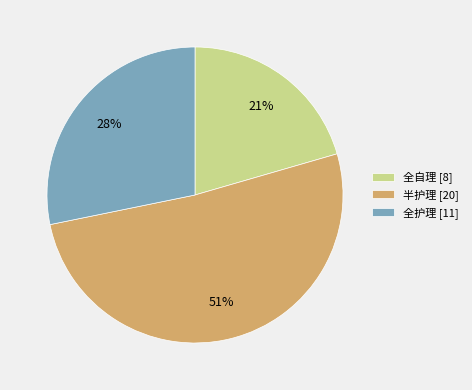

What percentage is the 半护理 slice, to the nearest percent?

51%